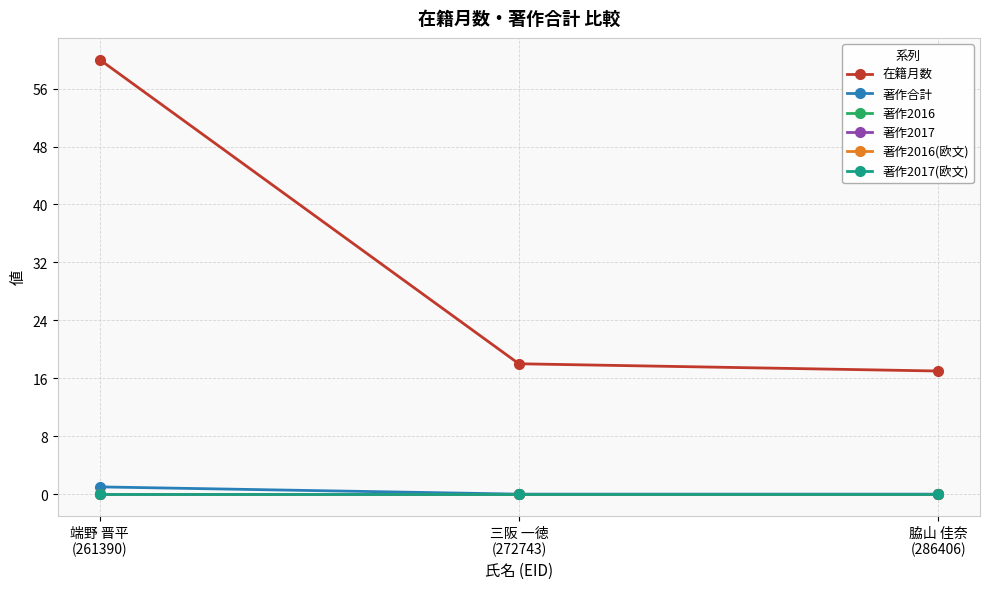

Which series has the largest total across all categories?

在籍月数